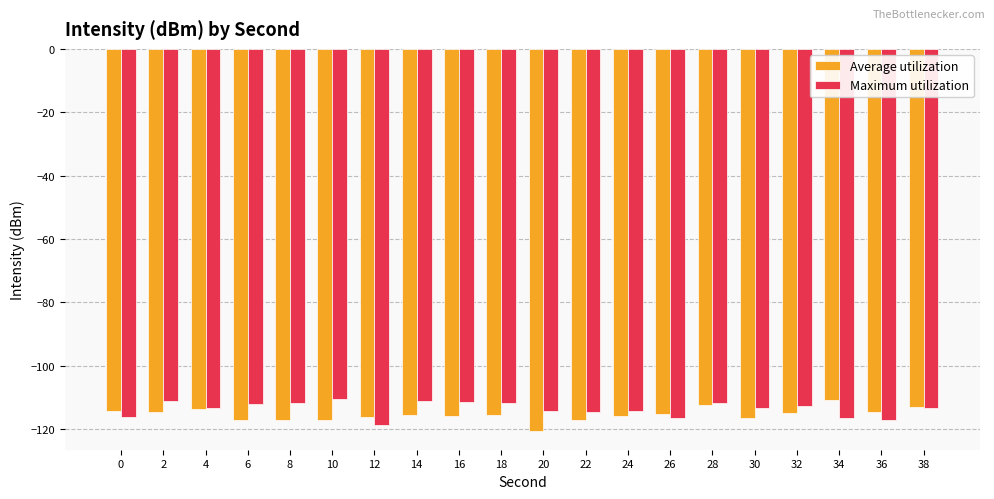

The value of Average utilization at 4 is -169.3. True or false?

False